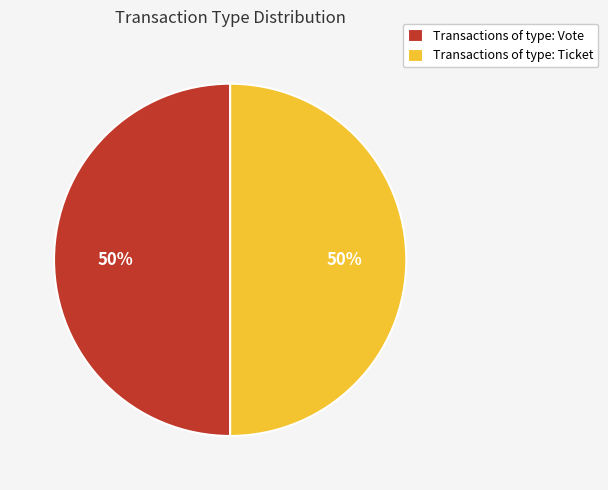

What percentage is the Transactions of type: Ticket slice, to the nearest percent?

50%